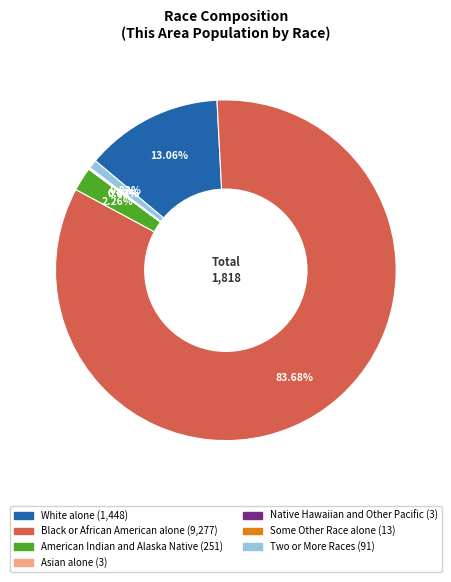

Which slice is the largest?

Black or African American alone